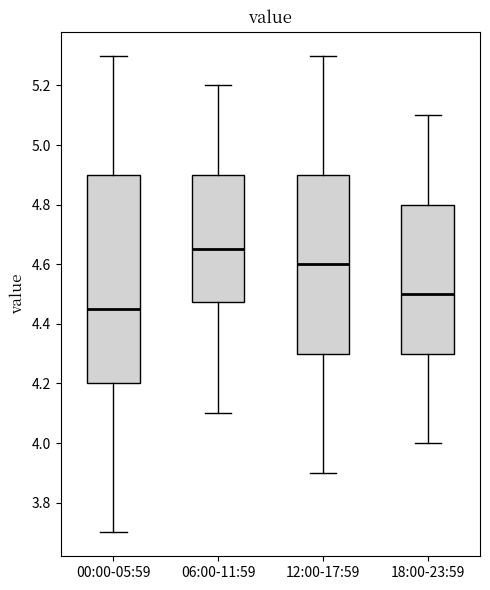

Which box has the lowest median line?

00:00-05:59